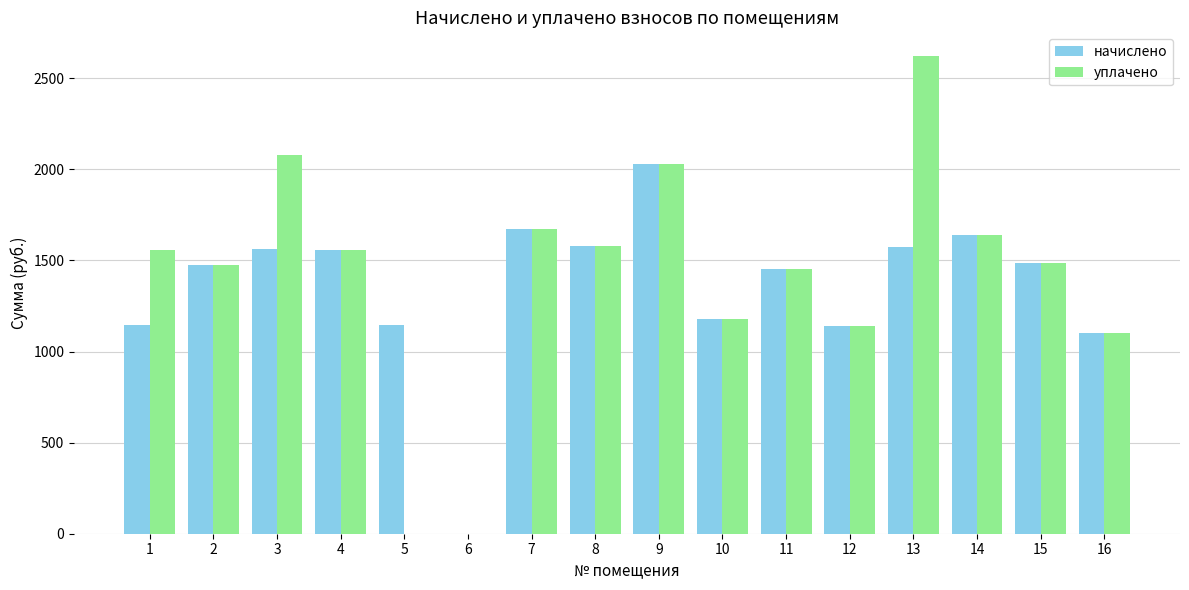

How many groups of bars are there?

16